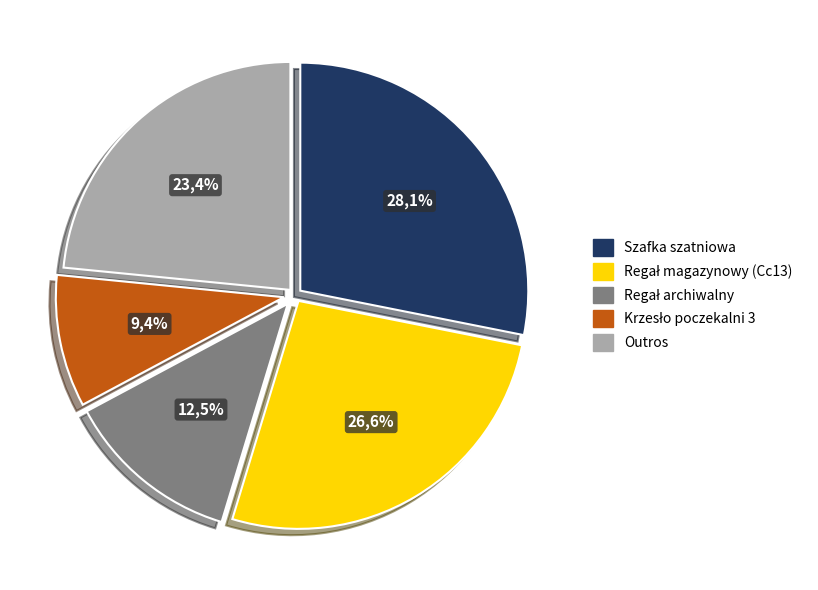

To the nearest percent, what portion does Szafka szatniowa represent?

28%